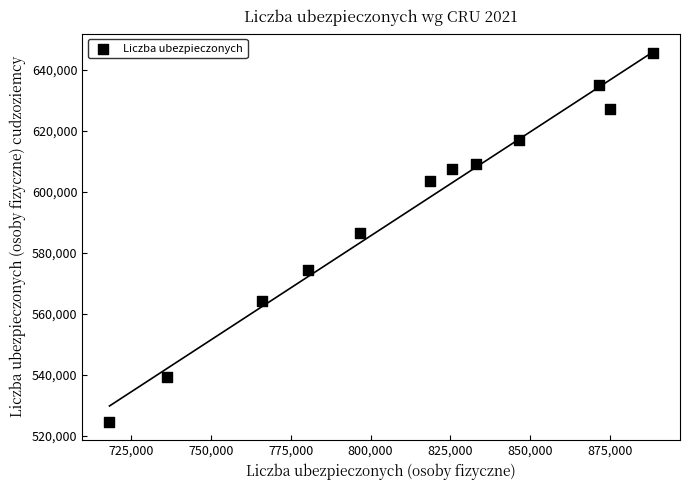

What is the average Y value?

594485